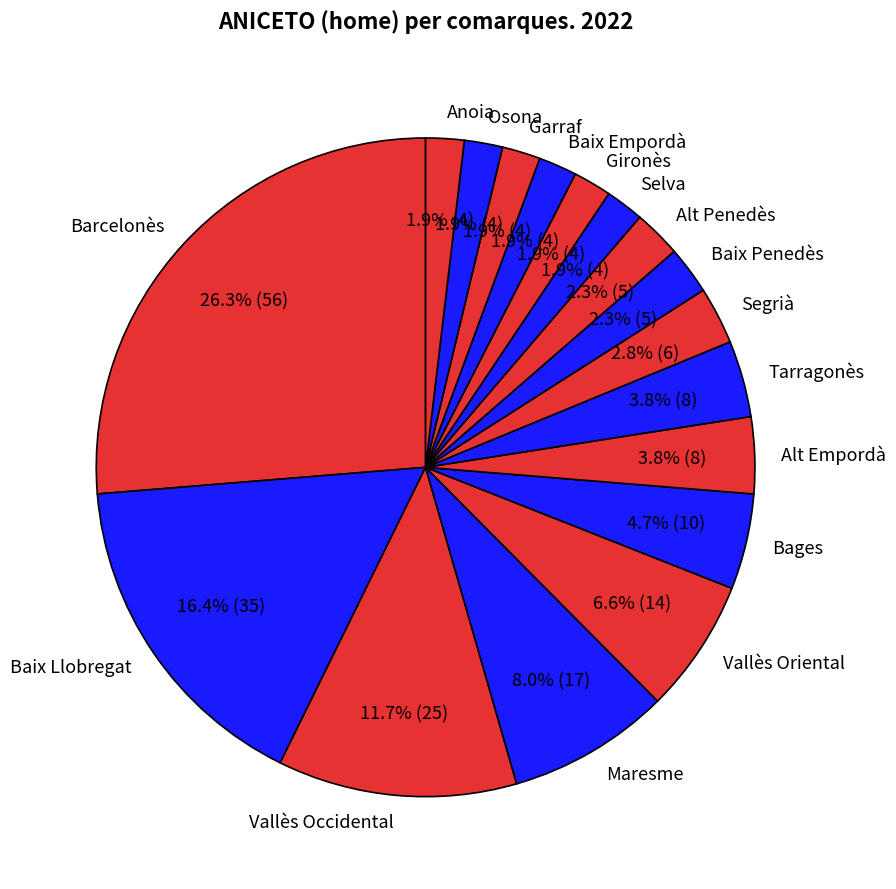

Which slice is the largest?

Barcelonès